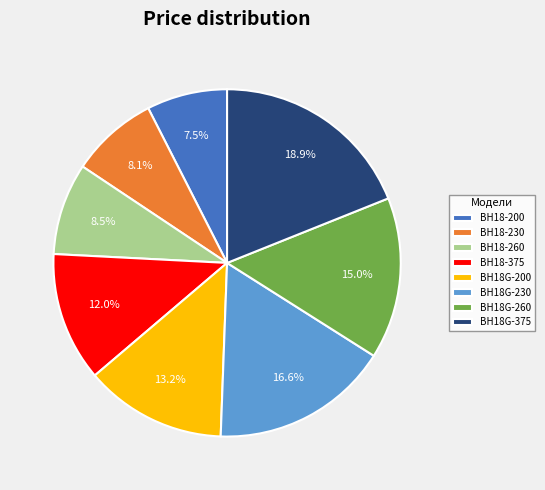

Is there any slice that represents more than half of the pie?

No